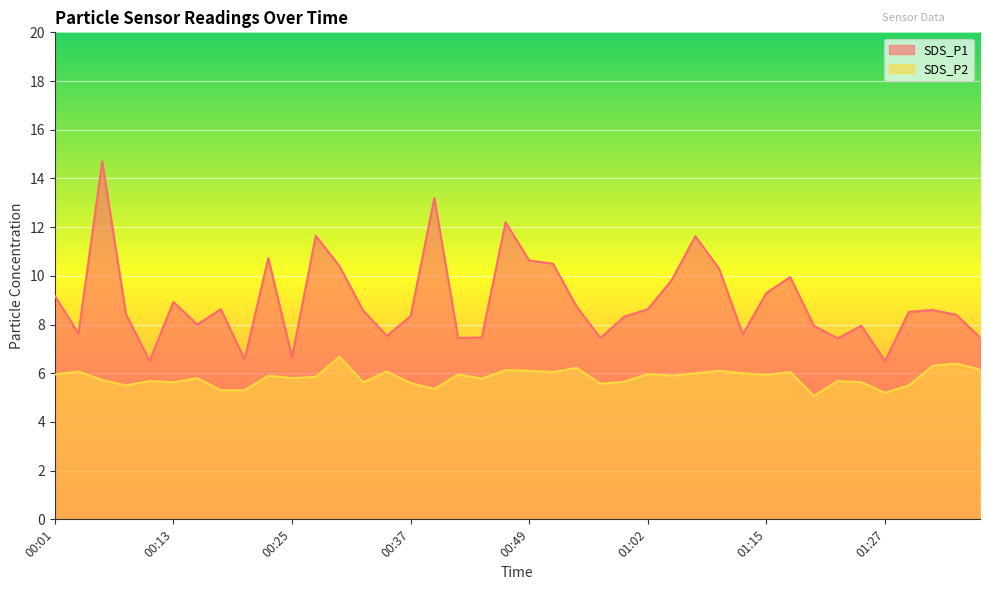

What are all the series names shown in the legend?

SDS_P1, SDS_P2